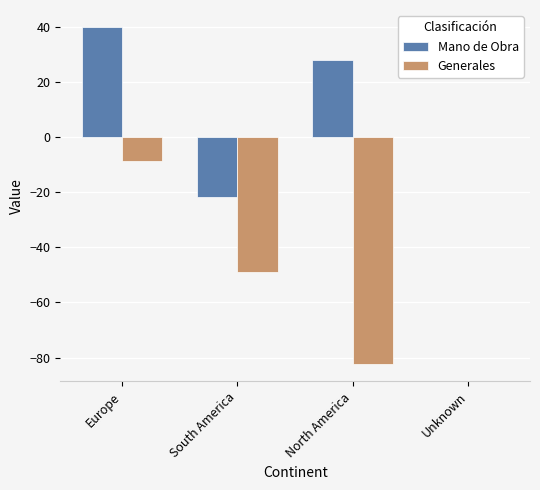

How many data points in Generales are above -8?

1